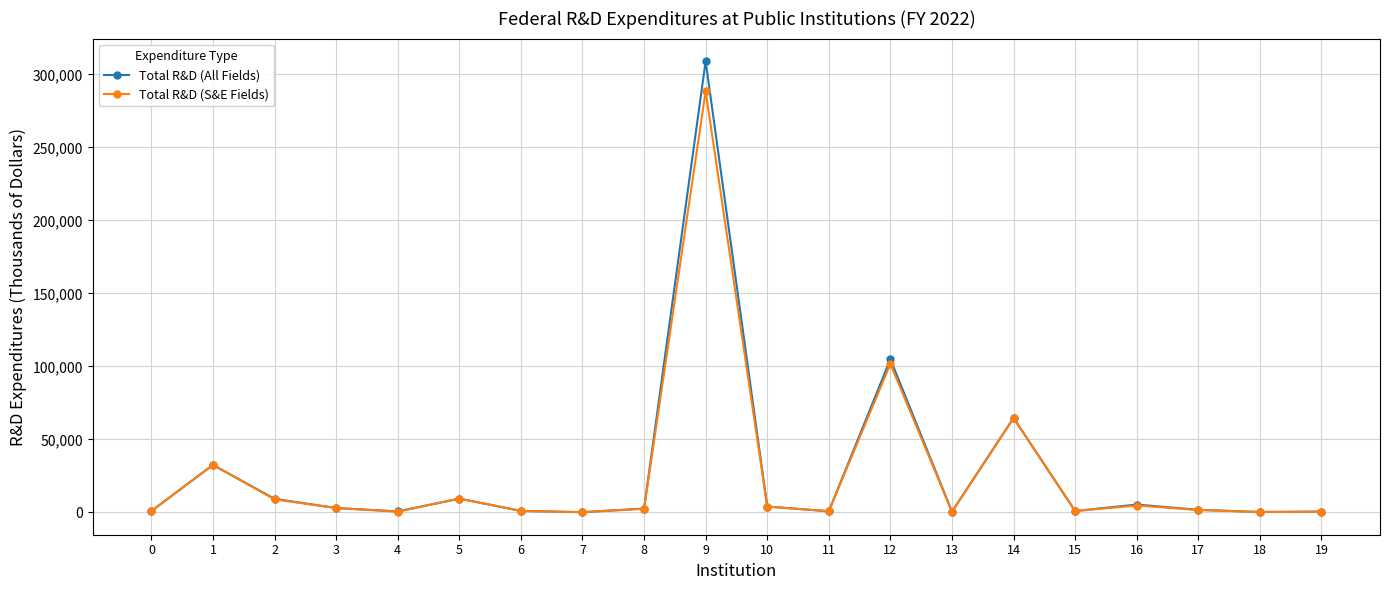

What is the sum of the Total R&D (S&E Fields) values at 9 and 19?

288869